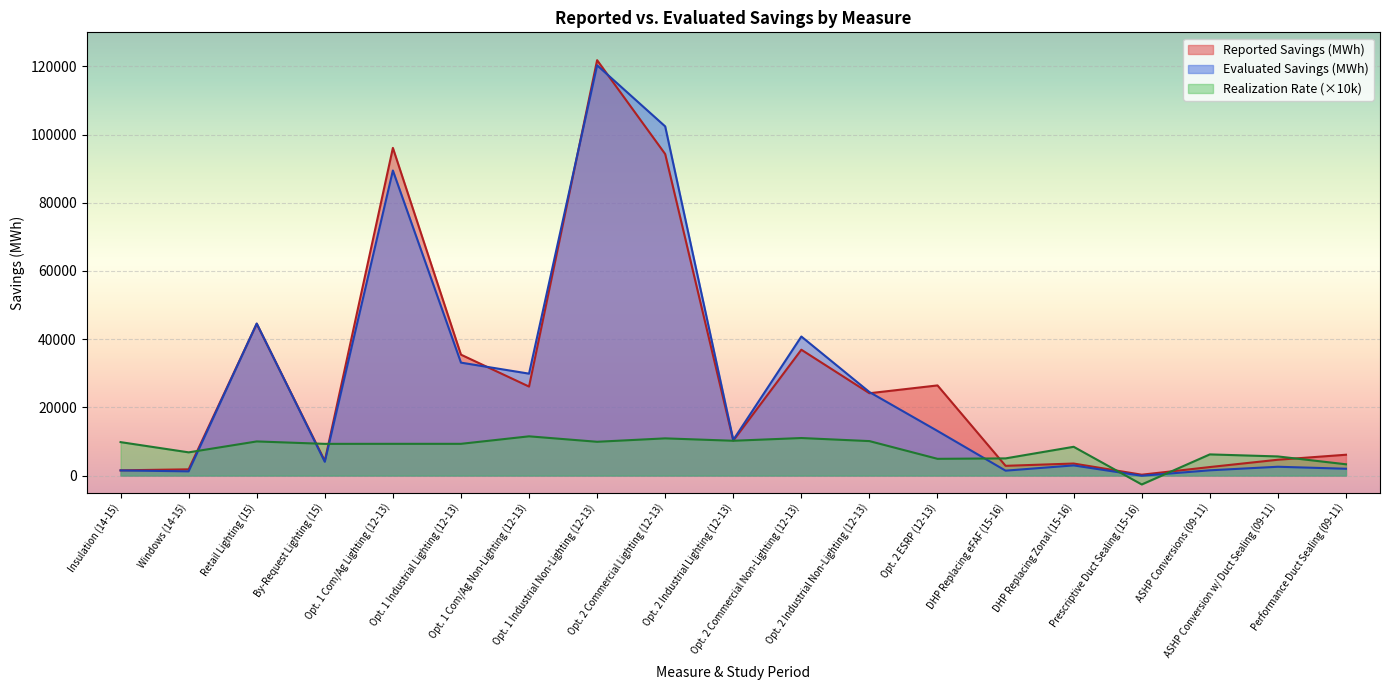

At which category does Reported Savings (MWh) reach its first local peak?

Retail Lighting (15)